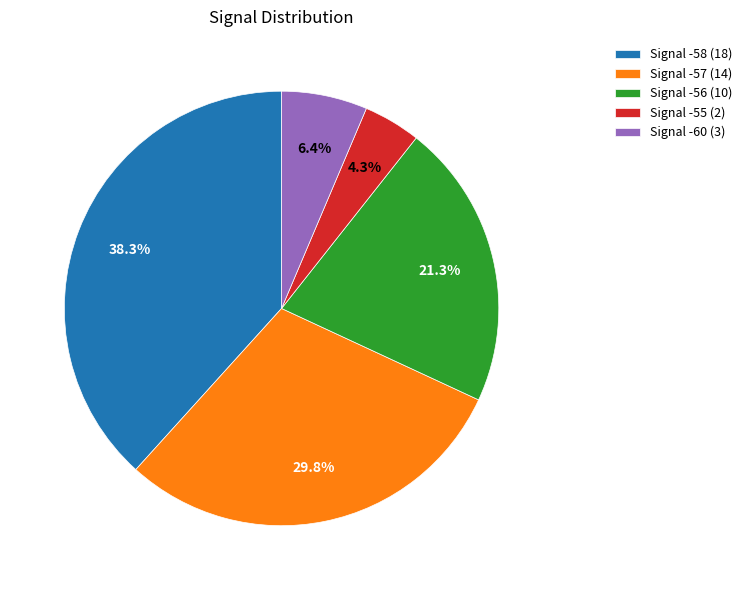

What is the ratio of the value at Signal -60 (3) to the value at Signal -55 (2)?

1.5